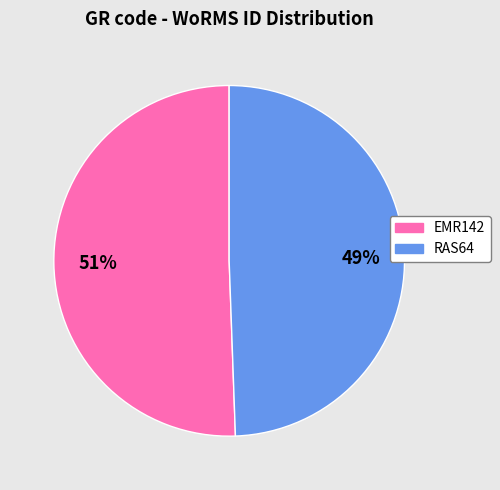

To the nearest percent, what is the combined percentage of RAS64 and EMR142?

100%